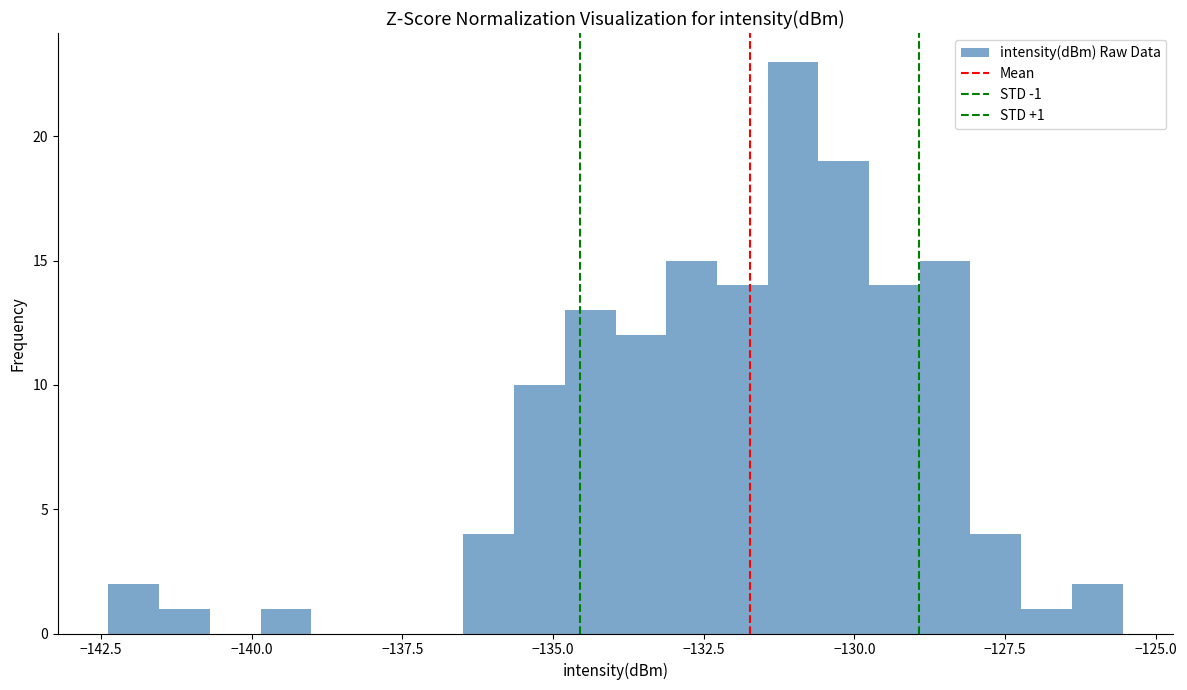

Around what value on the x-axis is the tallest bar? Give the approximate position of its centre, as read against the axis.

-131.0